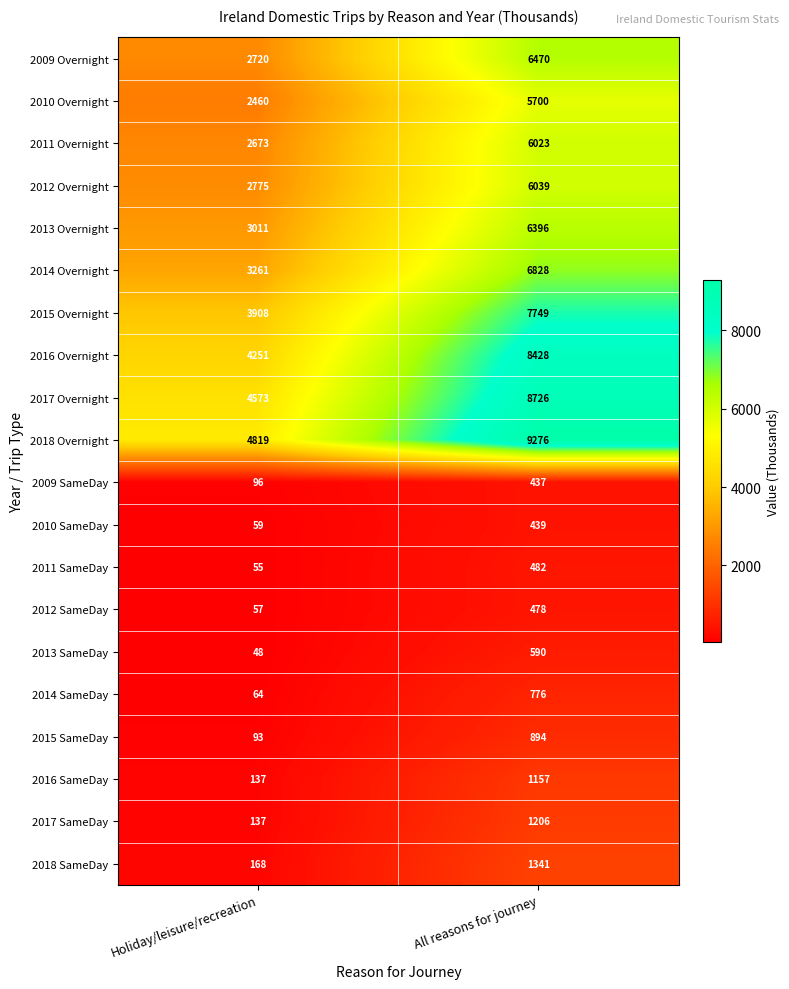

What is the sum of all 2010 SameDay values?

498